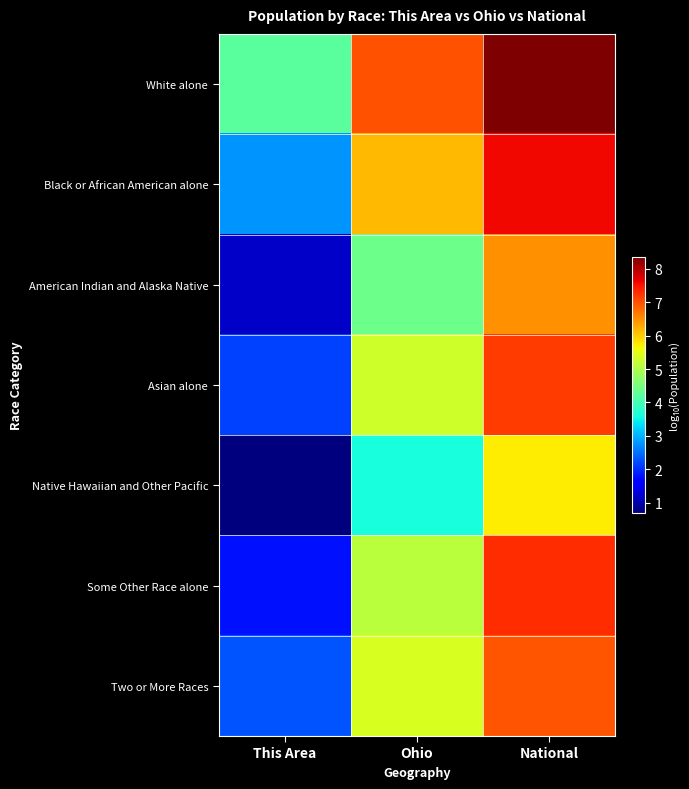

List the series in order of their peak value, lowest first.

Native Hawaiian and Other Pacific, American Indian and Alaska Native, Two or More Races, Asian alone, Some Other Race alone, Black or African American alone, White alone